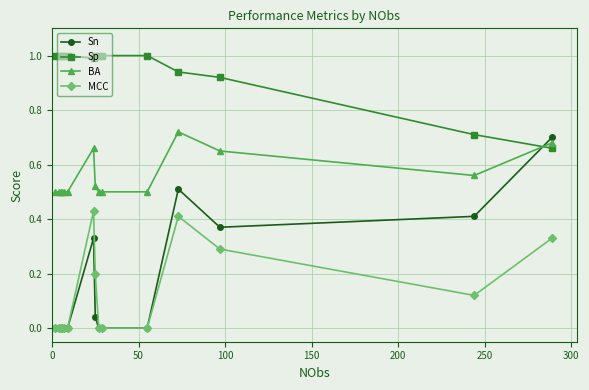

Which series has the largest range (max minus min)?

Sn